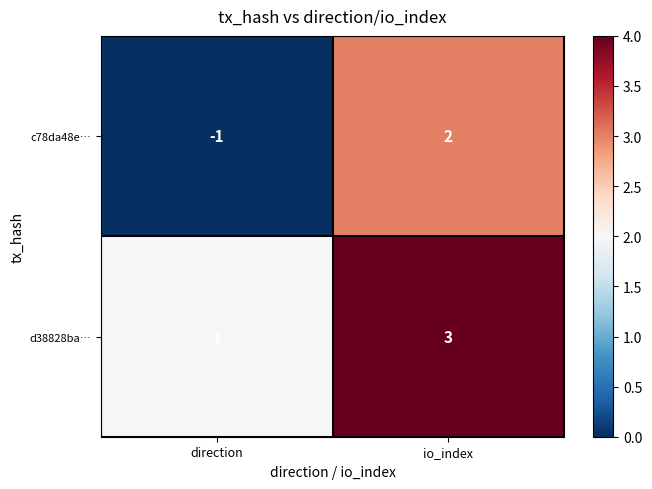

Reading right to left, list all the values displayed in this chart.

c78da48e…: 2	-1
d38828ba…: 3	1